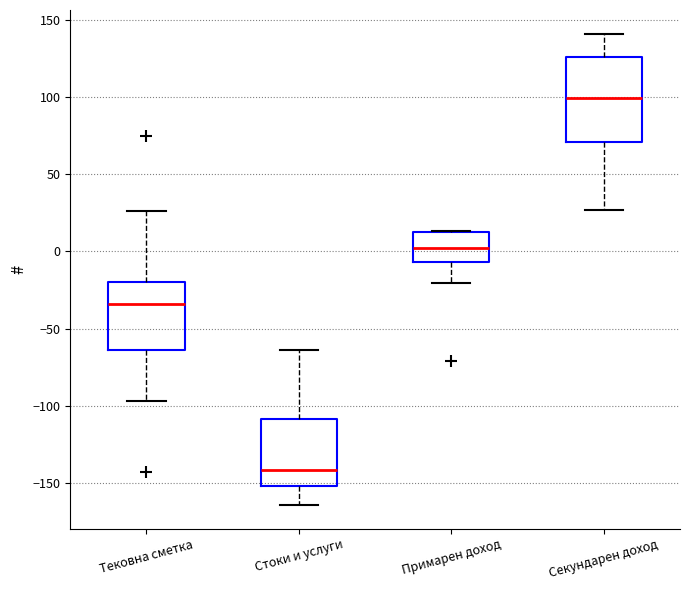

Which box has the highest median line?

Секундарен доход